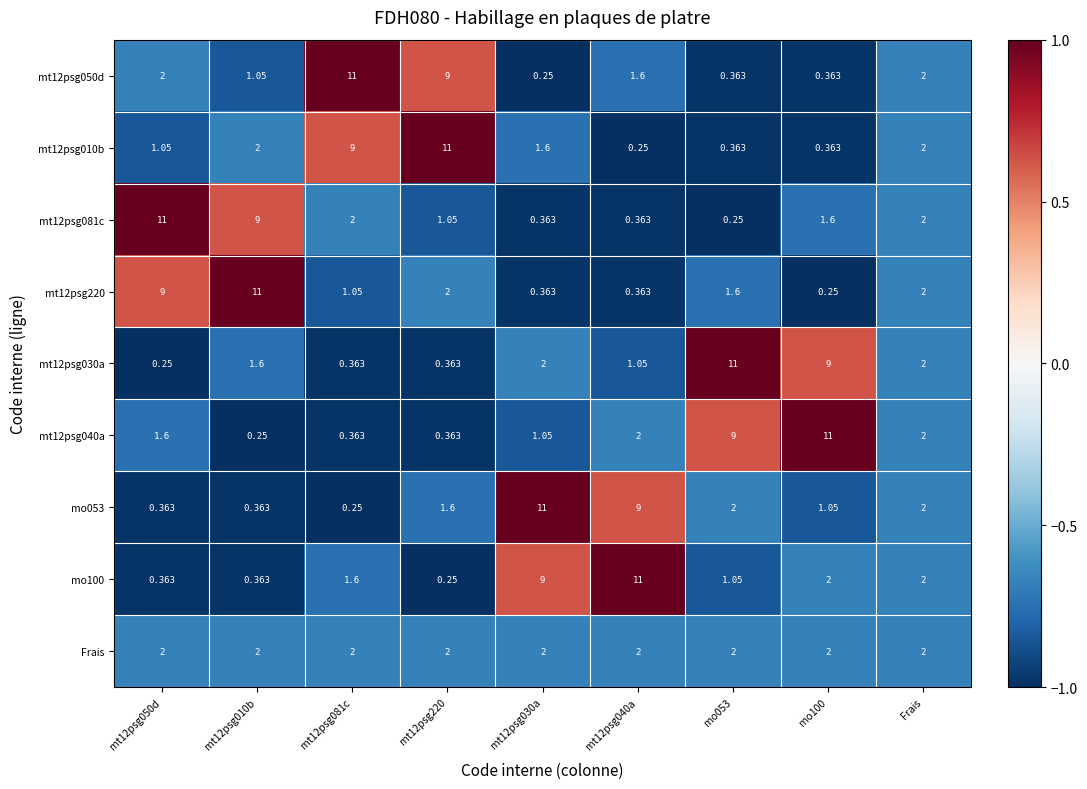

Is the value of mt12psg030a at mo053 greater than the value of mo100 at mt12psg220?

Yes